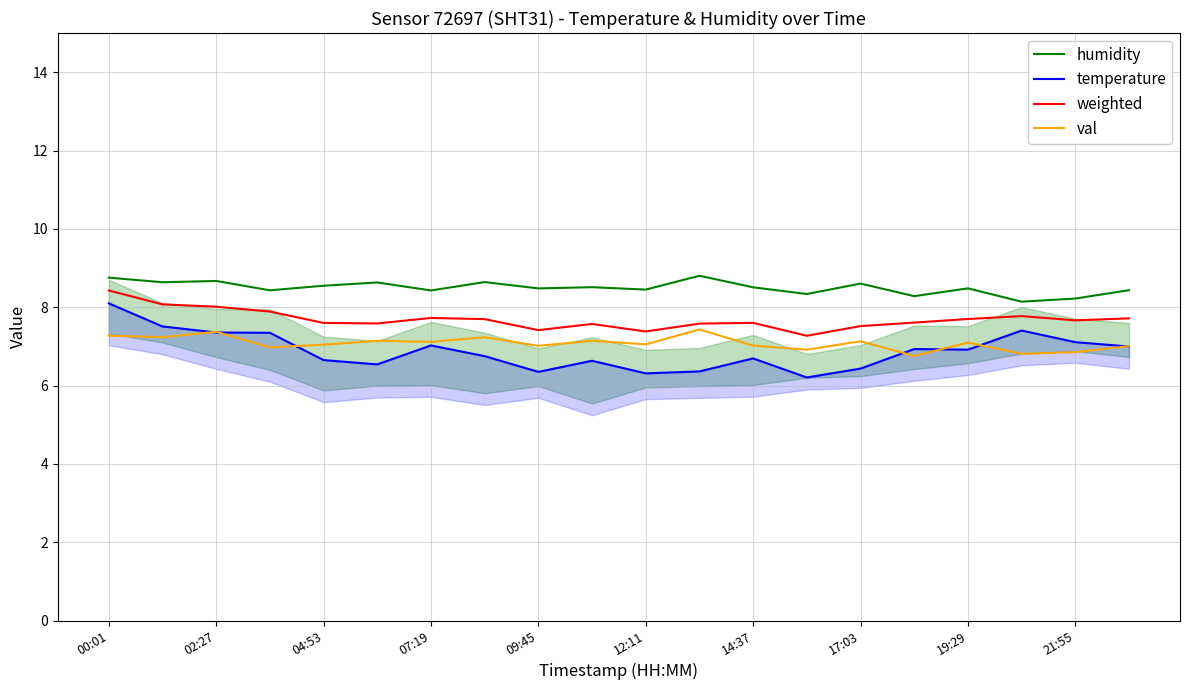

What is the sum of all weighted values?

153.8